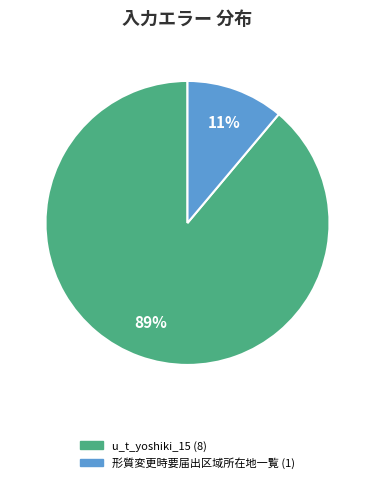

Is there a majority slice in this chart?

Yes